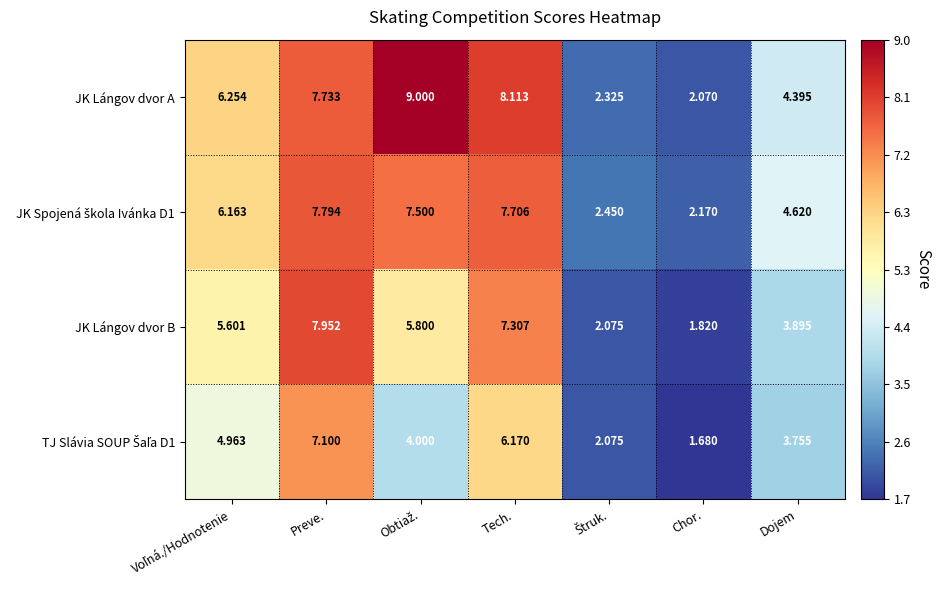

At which category does the chart reach its minimum across all series?

Chor.